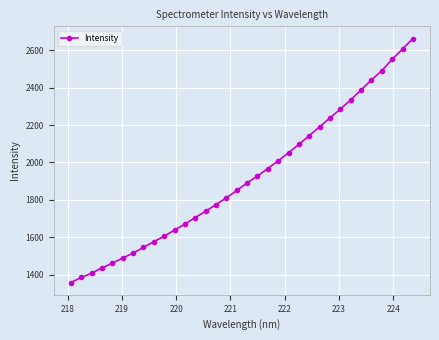

What is the difference between the maximum and second lowest values?

1277.9